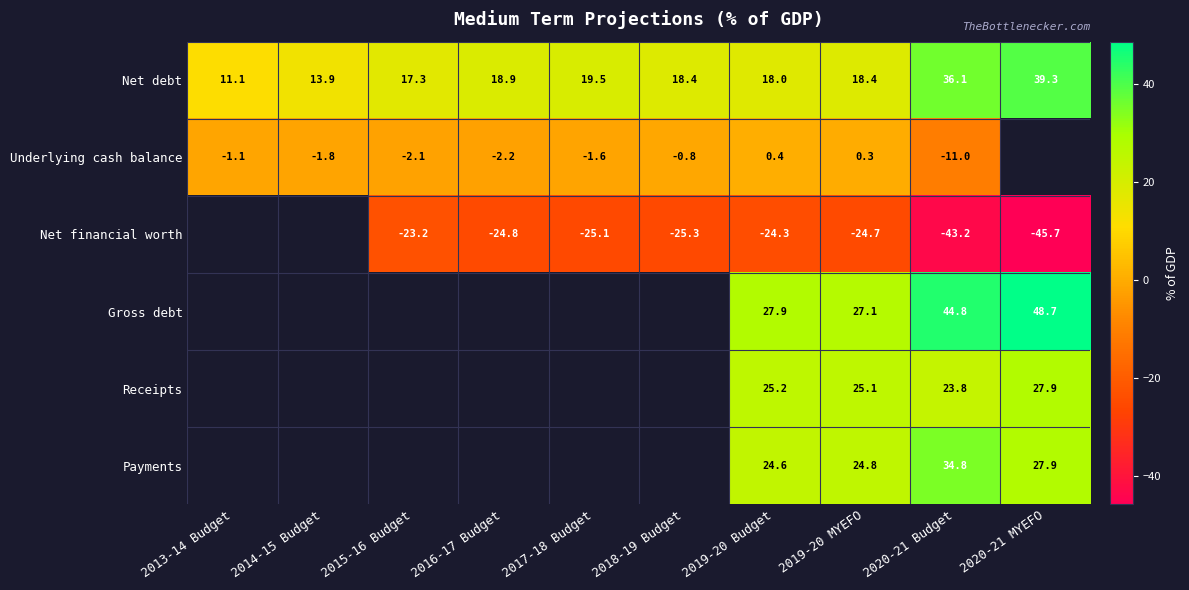

What is the difference between the maximum and minimum values in the Net debt series?

28.2